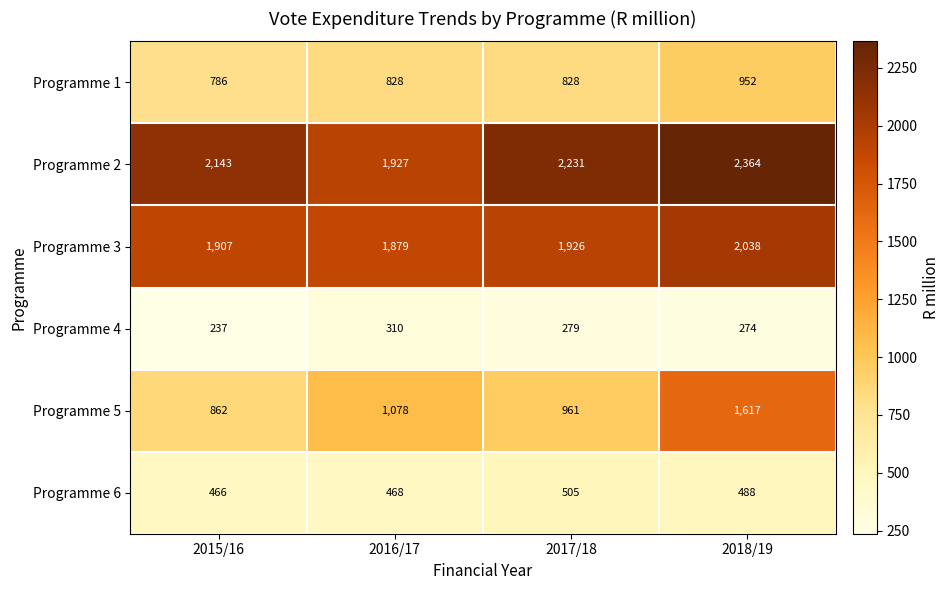

Which series has the widest spread of values?

Programme 5